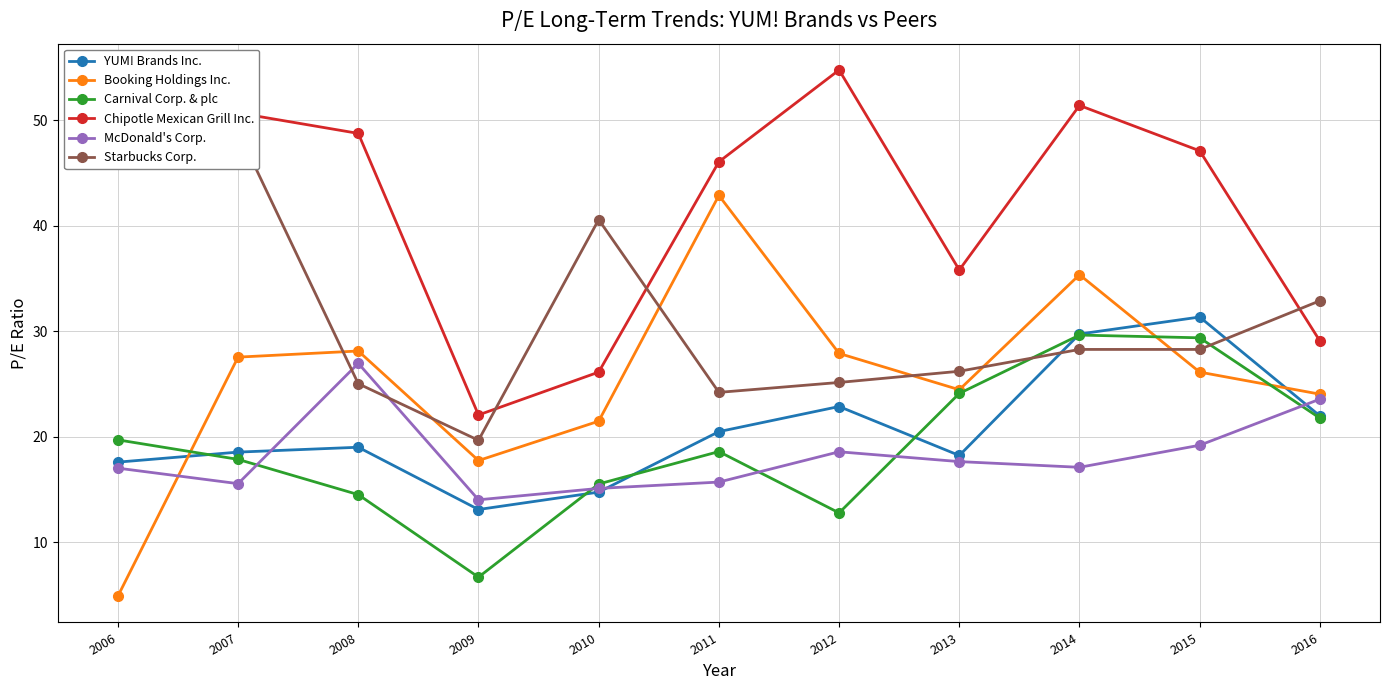

Which series changed the most between 2013 and 2015?

YUM! Brands Inc.